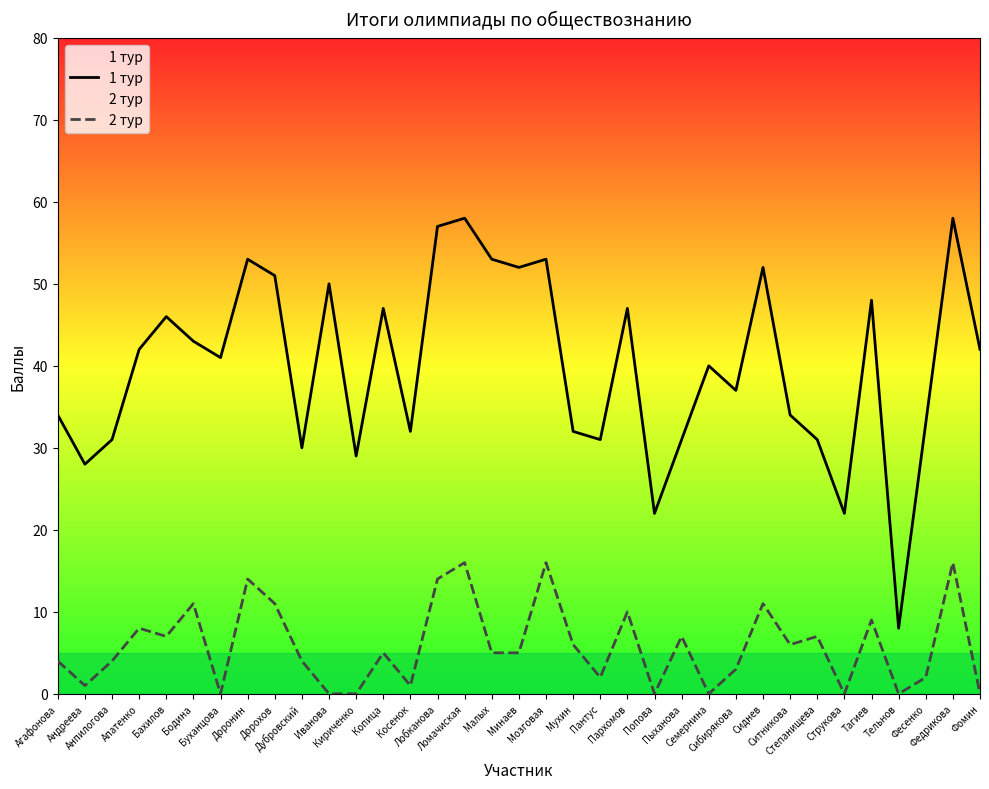

At which label is 2 тур closest to 8?

Апатенко